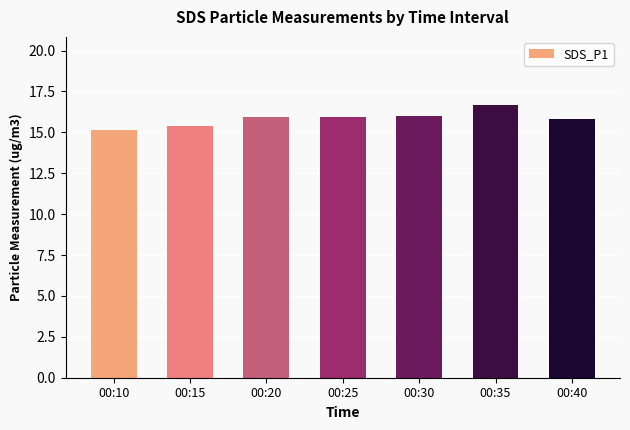

What is the value of the 1st bar from the left?

15.1